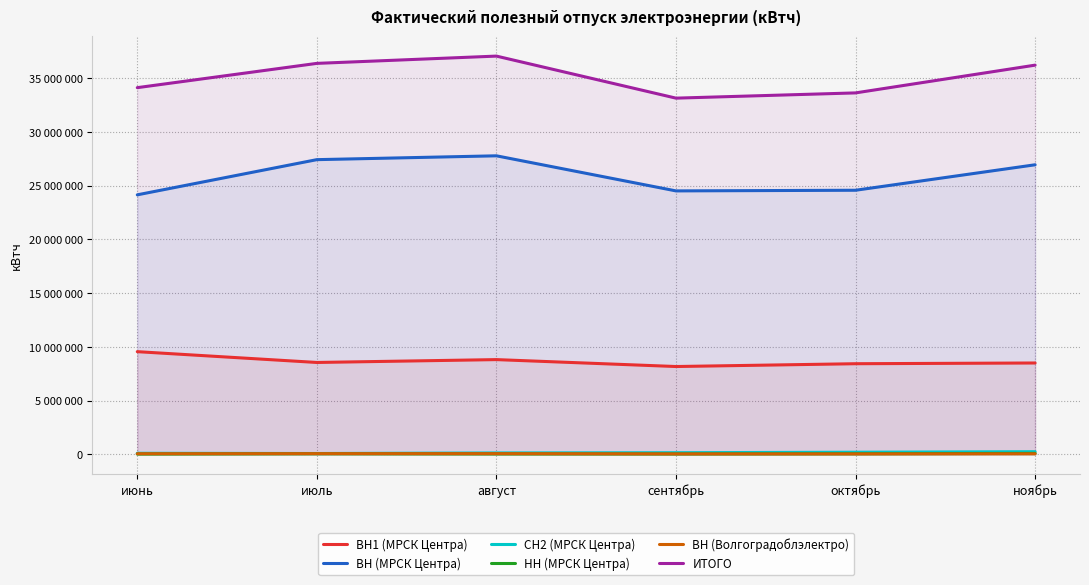

What is the minimum value for ВН (Волгоградоблэлектро)?

36998